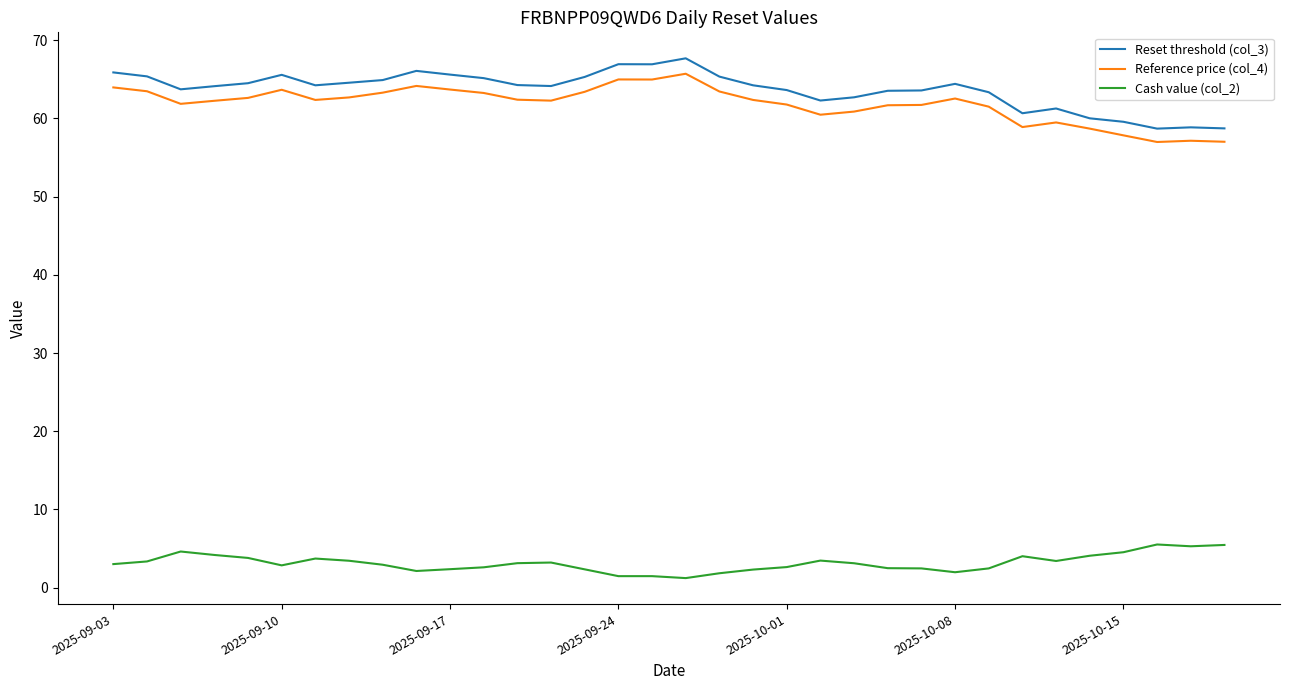

What is the greatest value displayed?

67.7